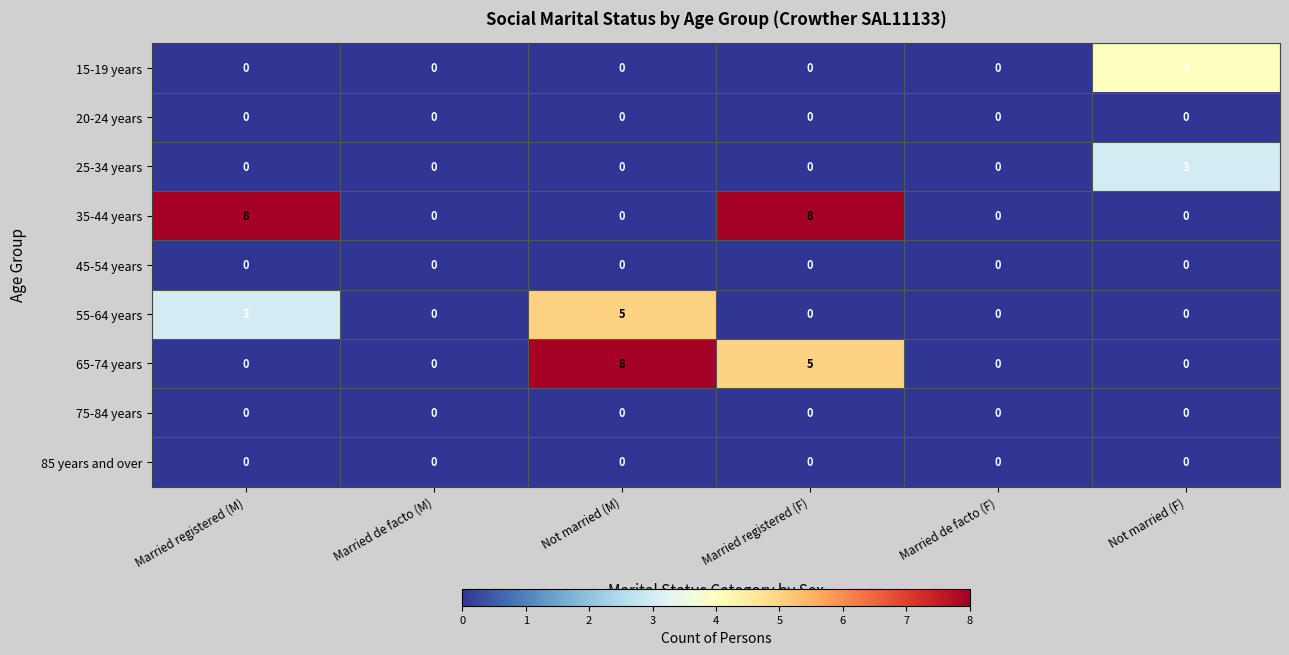

Where is 65-74 years nearest to the value 4?

Married registered (F)